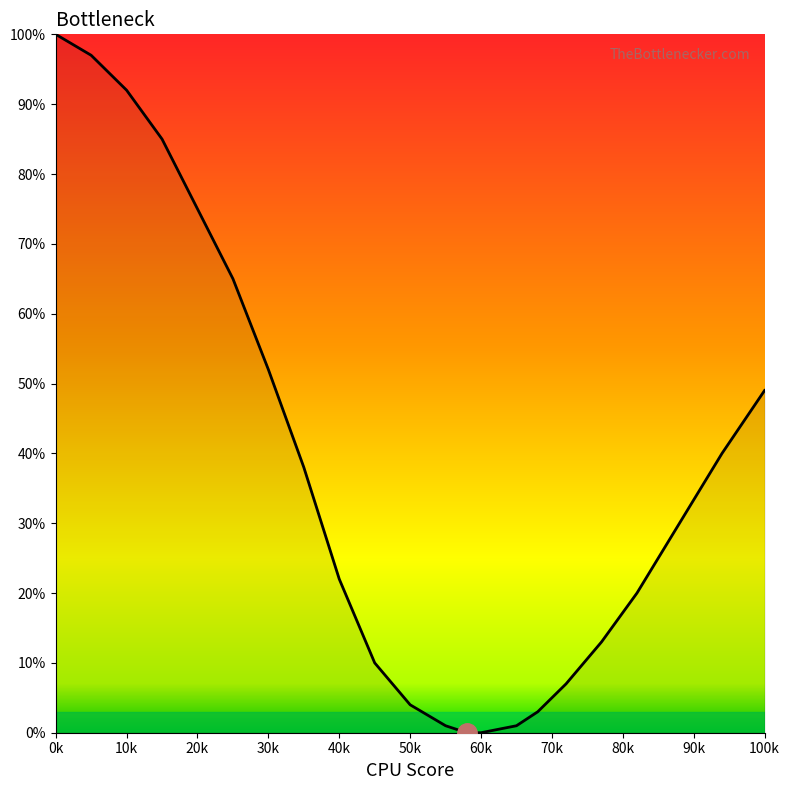

What is the greatest value displayed?

100